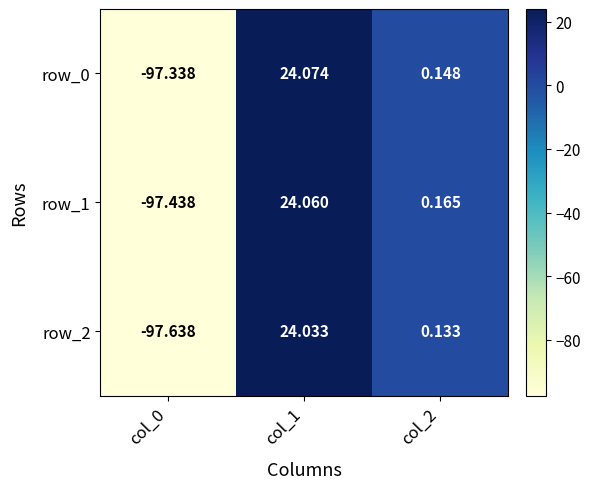

At which label does row_1 reach its peak?

col_1